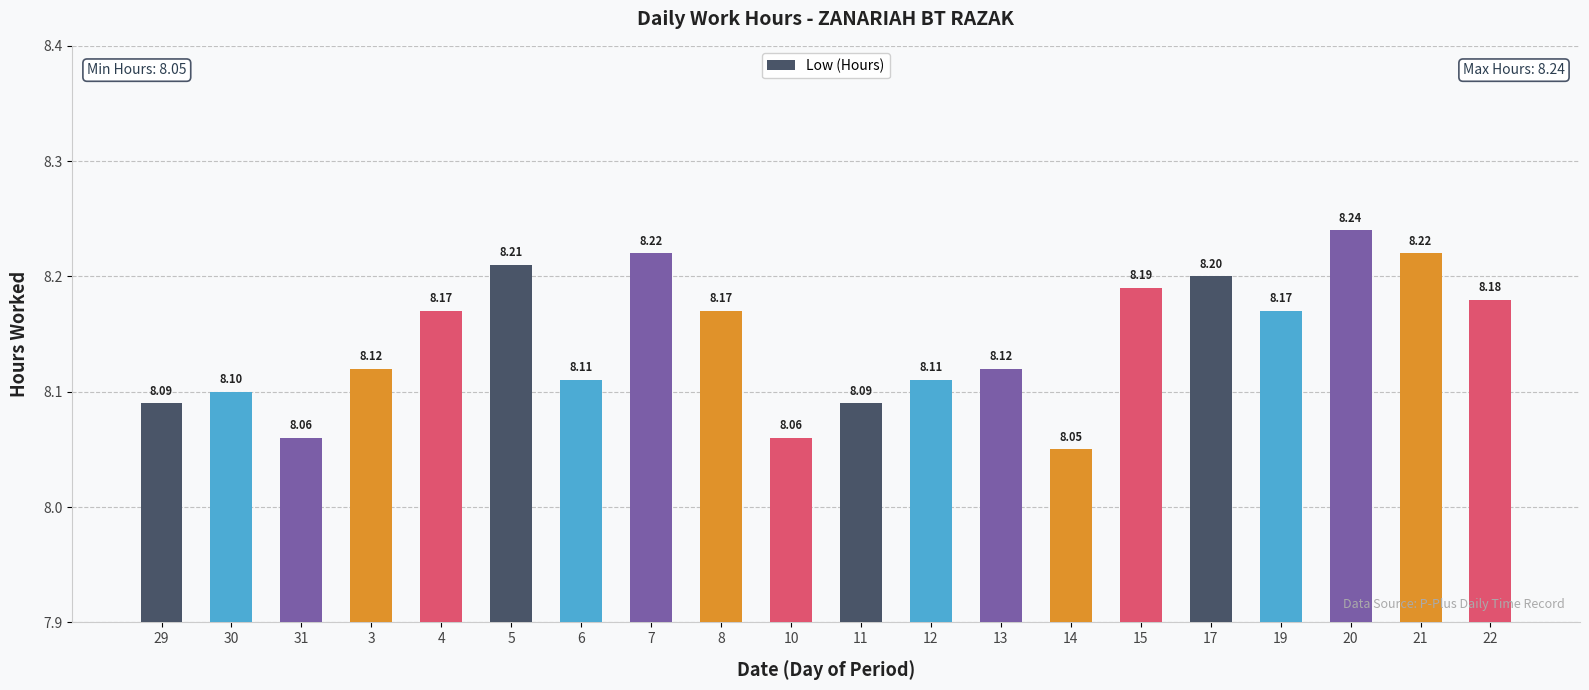

What is the difference between the values at 8 and 6?

0.1